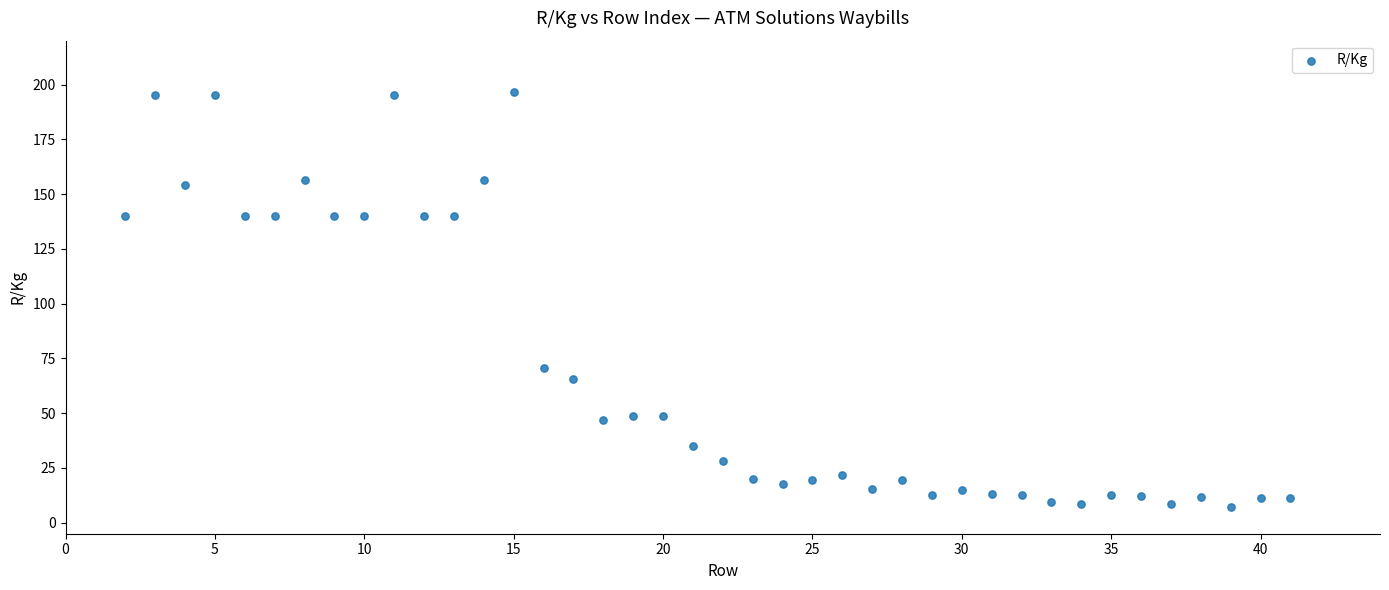

What is the range of X values (max minus min)?

39.0